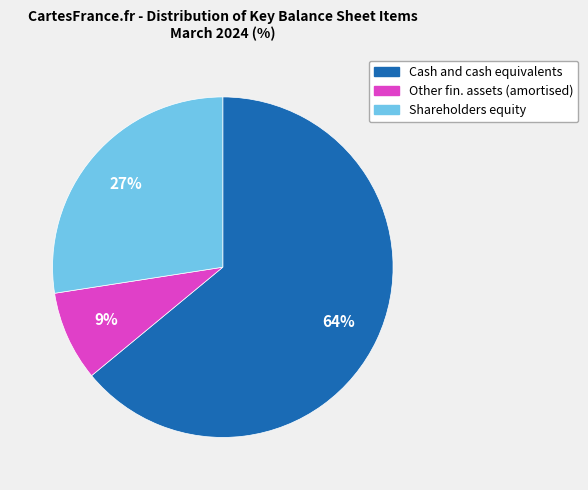

To the nearest percent, what is the difference between the Shareholders equity and Cash and cash equivalents slice percentages?

37%